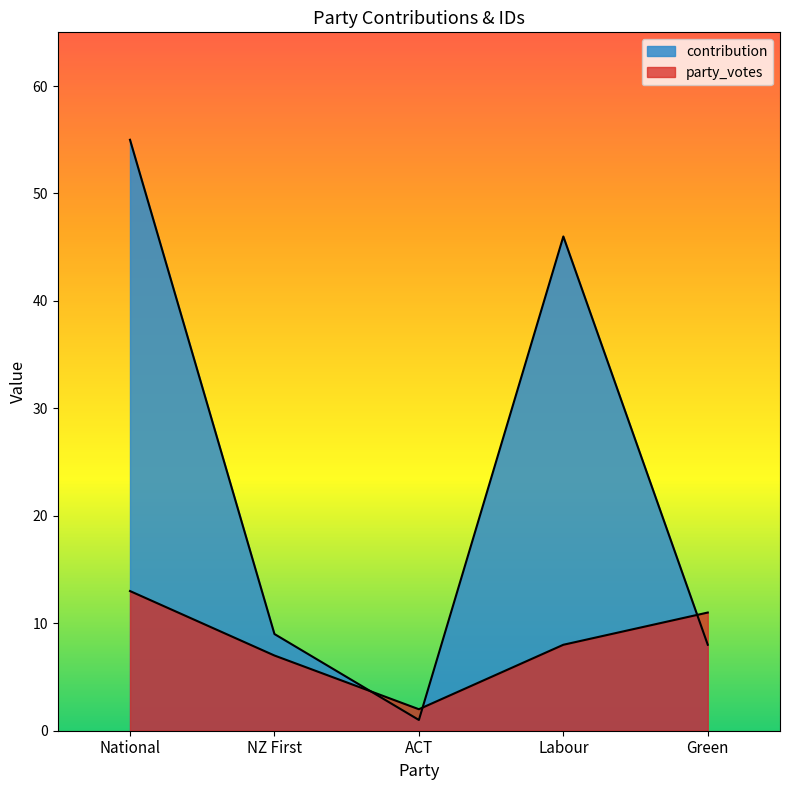

How many lines are shown in the chart?

2